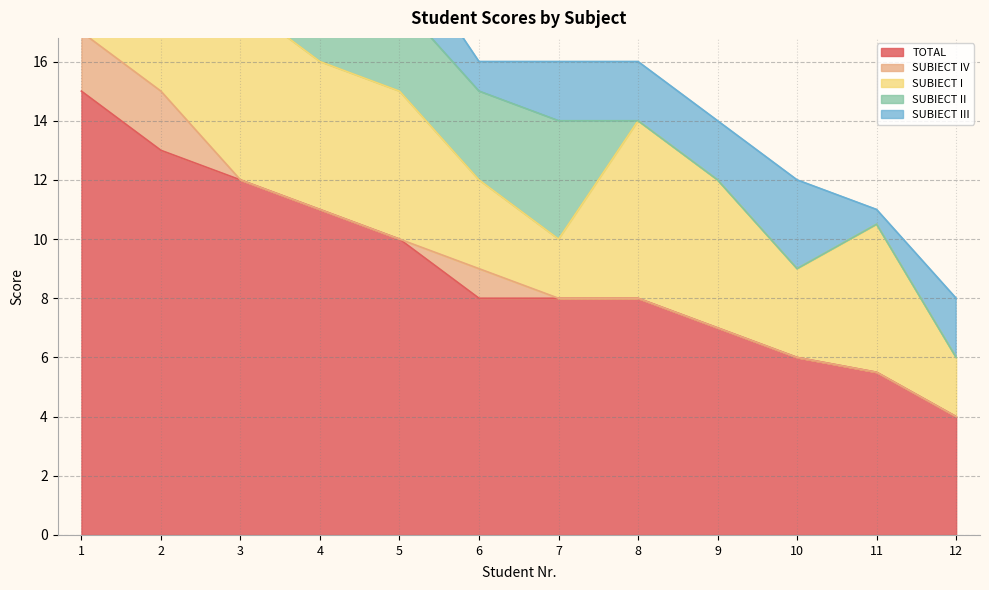

What is the maximum value for TOTAL?

15.0